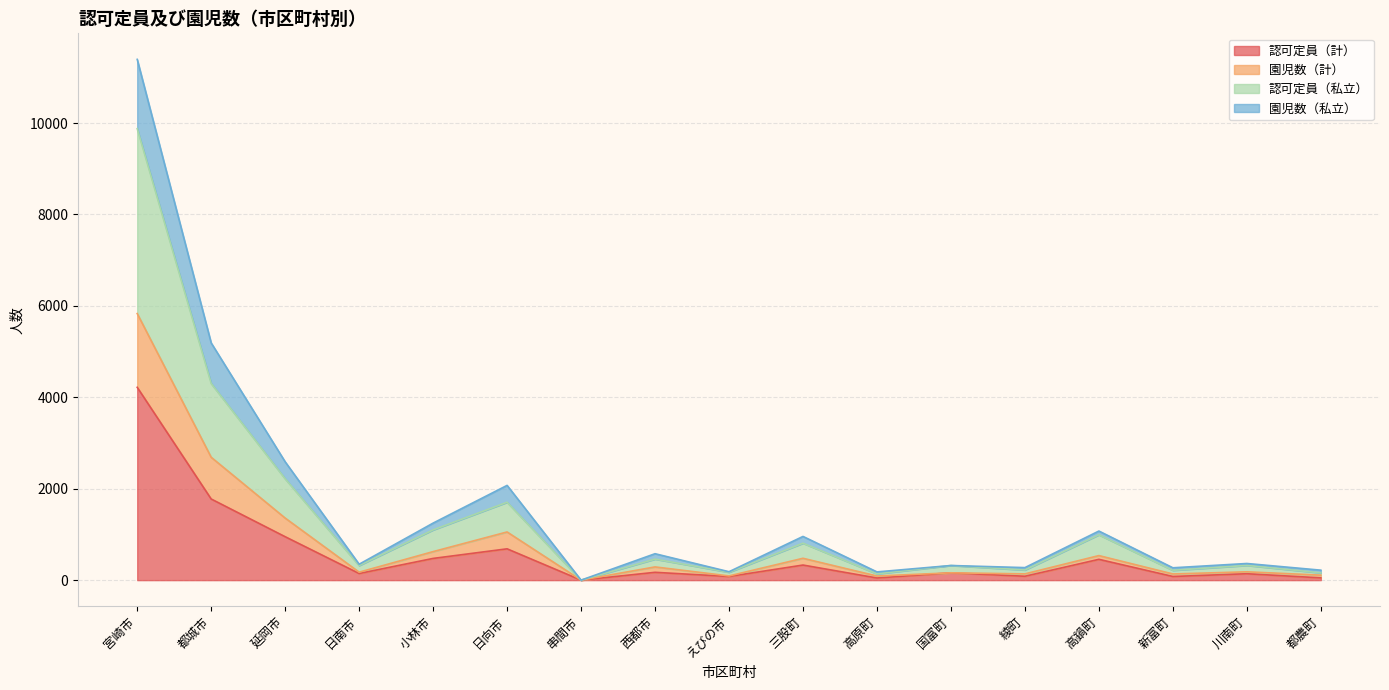

What are all the series names shown in the legend?

認可定員（計）, 園児数（計）, 認可定員（私立）, 園児数（私立）